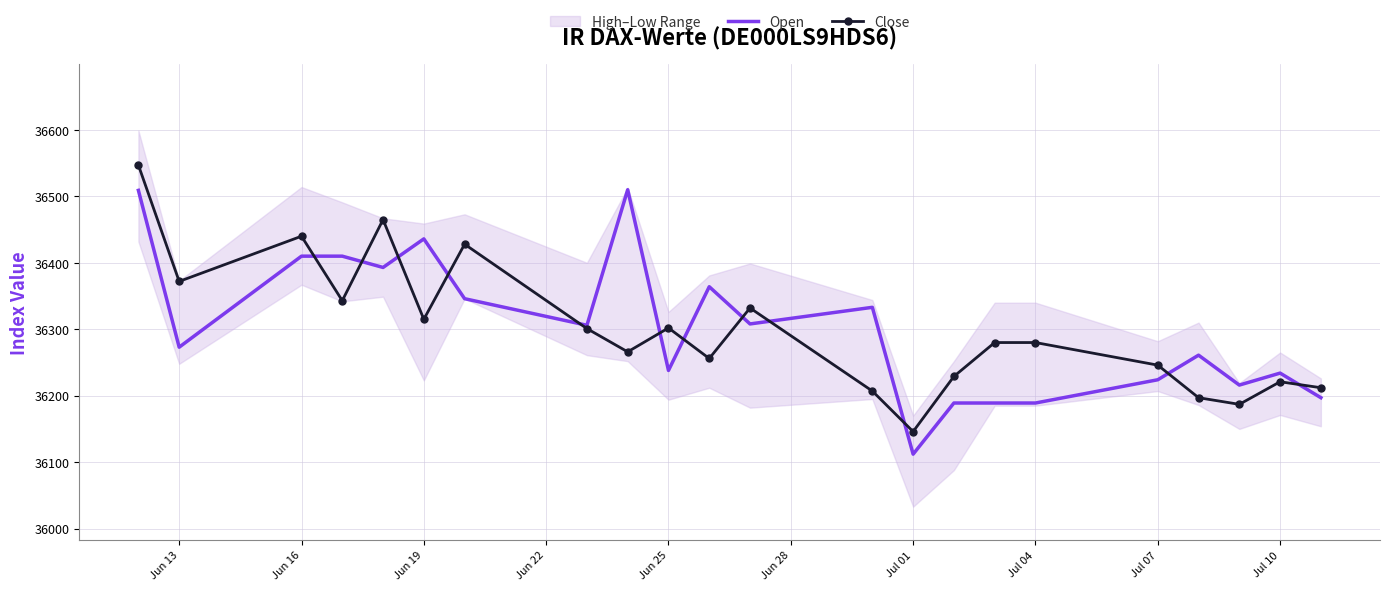

What is the maximum value shown in the chart?

36547